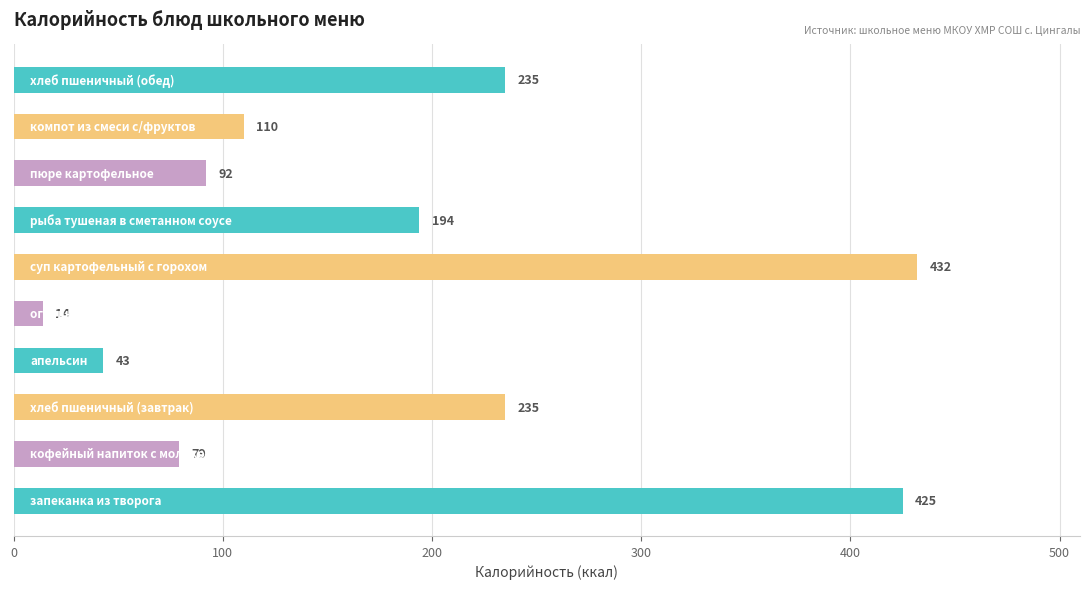

What is the minimum value shown in the chart?

14